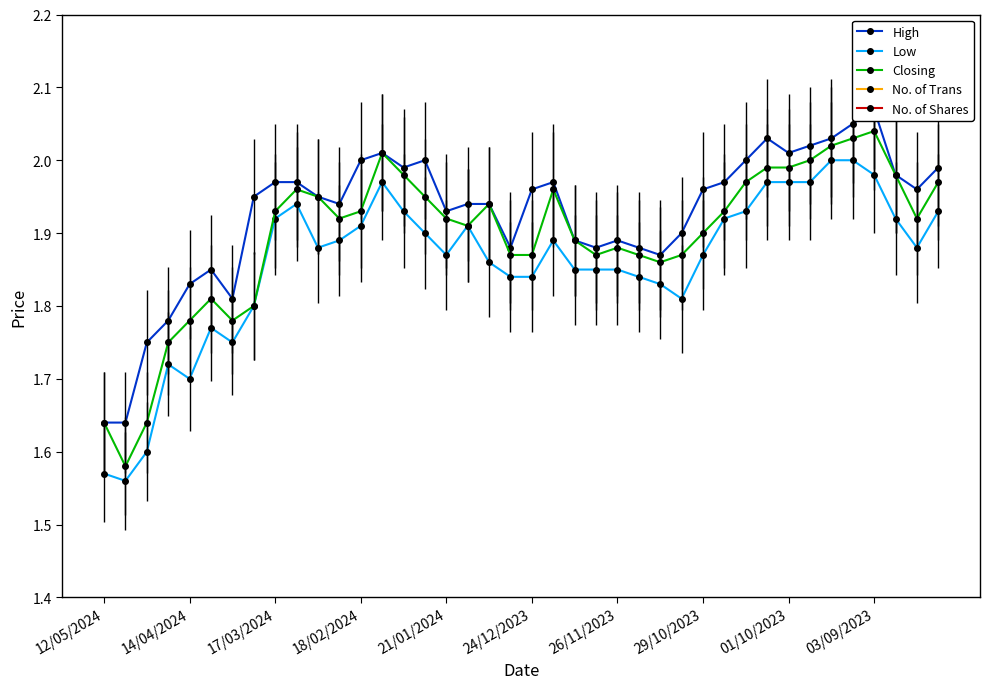

The Low series shows 2.8 at 29/10/2023. True or false?

False